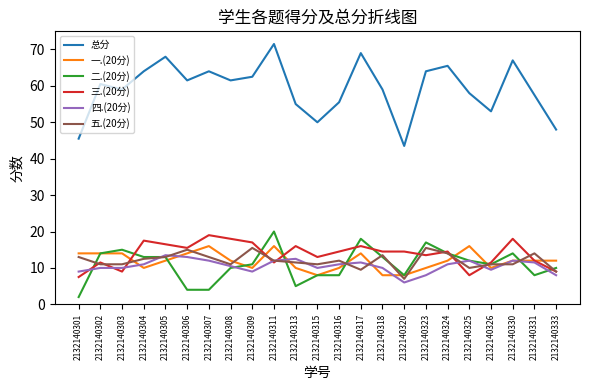

What is the total value across all series at 2132140304?

128.0